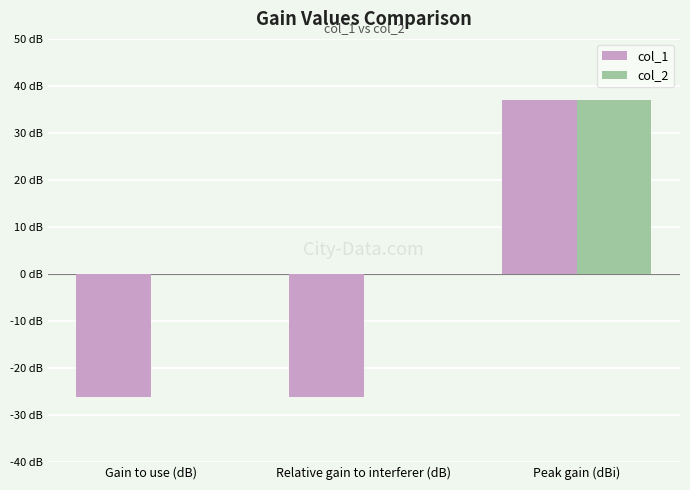

What is the minimum value shown in the chart?

-26.2